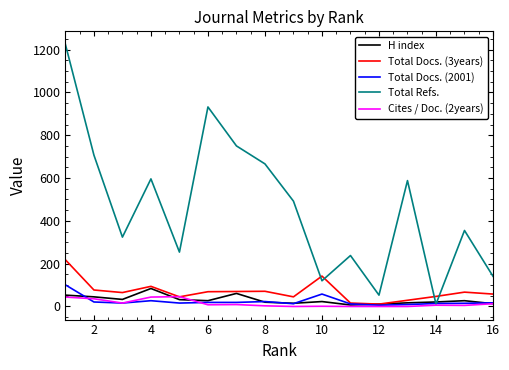

Is this an area chart (filled region under the line)?

No